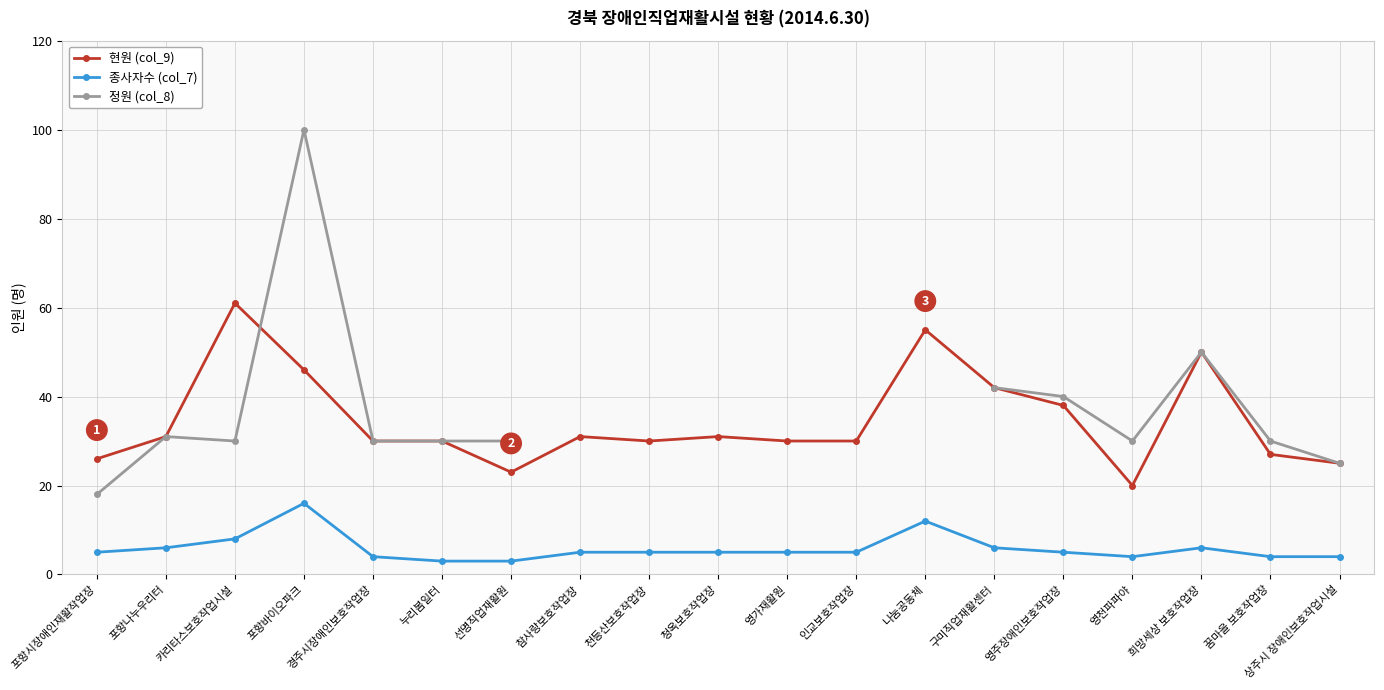

Which has a higher value, 청옥보호작업장 or 상주시 장애인보호작업시설?

청옥보호작업장